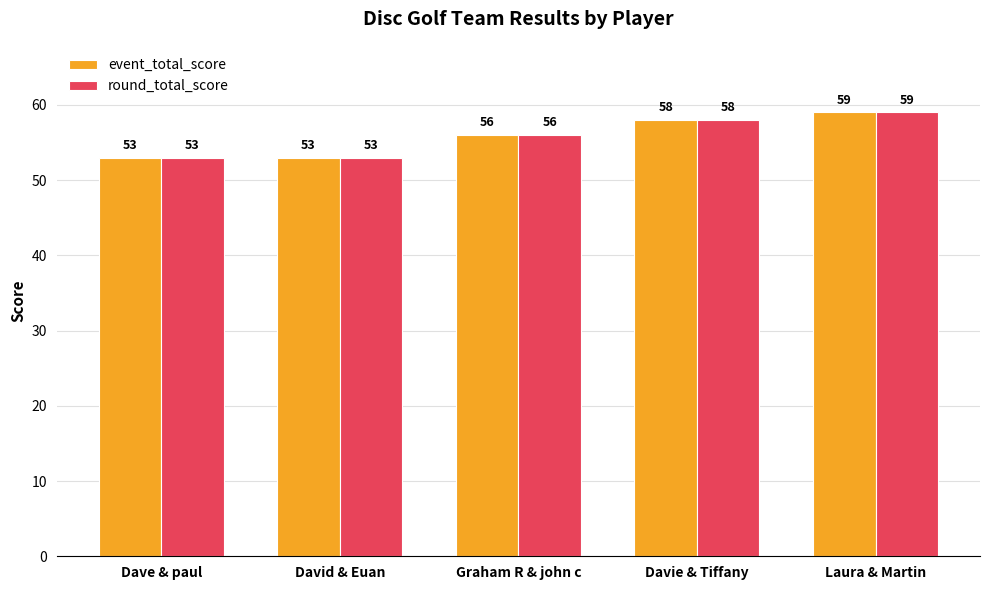

At which label does round_total_score reach its peak?

Laura & Martin